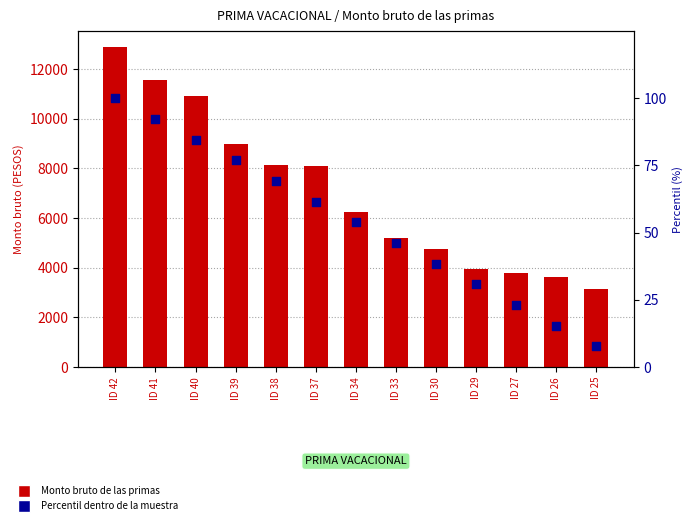

Which series contains the highest Y value?

Monto bruto de las primas